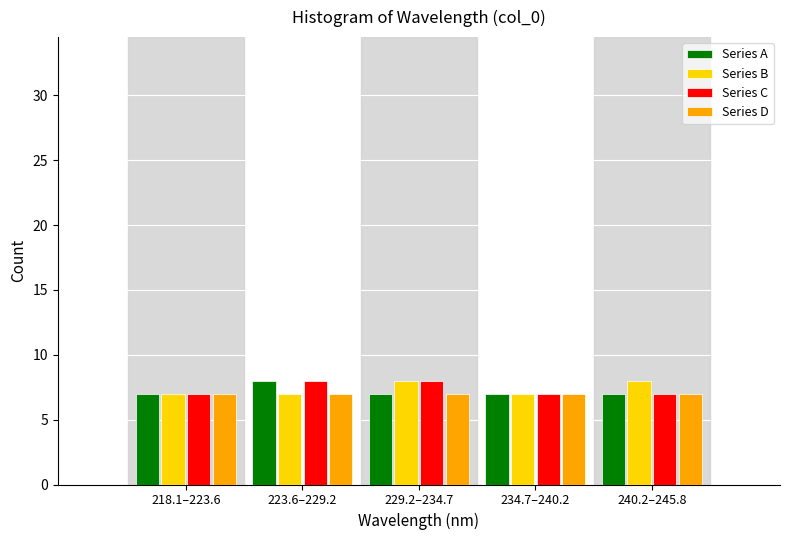

Reading left to right, list all the values displayed in this chart.

Series A: 7	8	7	7	7
Series B: 7	7	8	7	8
Series C: 7	8	8	7	7
Series D: 7	7	7	7	7